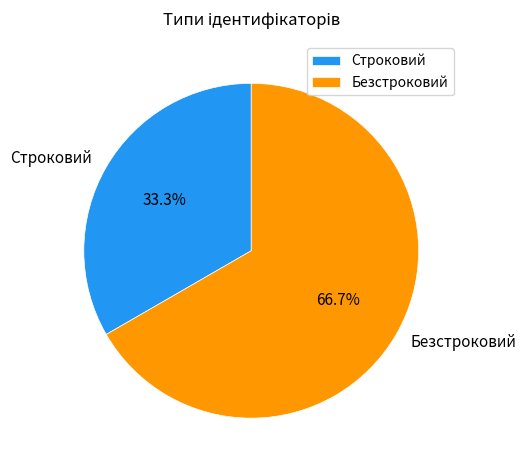

What percentage do Строковий and Безстроковий together represent?

100.0%